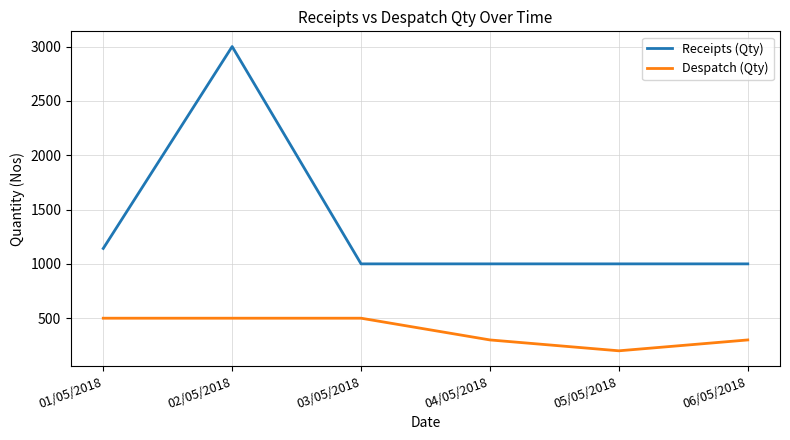

What is the spread (max minus min) of values at 02/05/2018?

2500